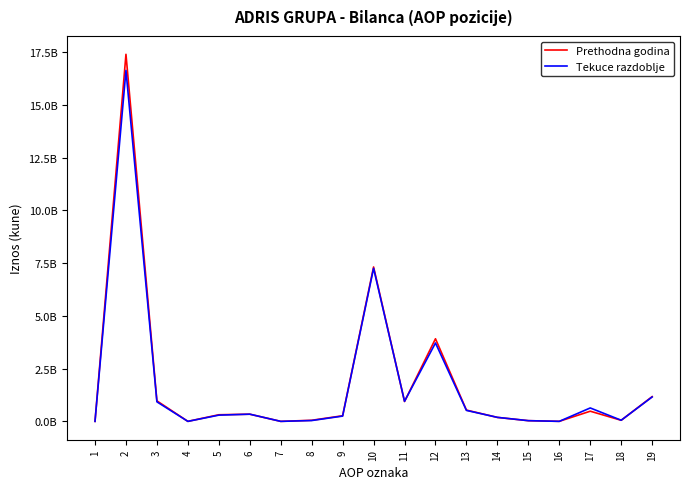

Where is Prethodna godina nearest to the value 8702145355?

10